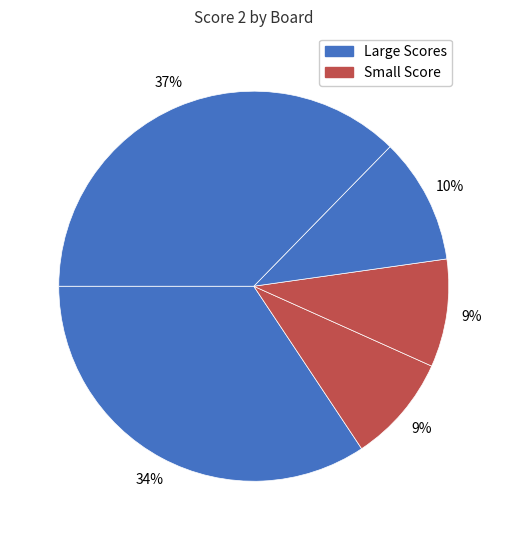

How many slices are in this pie chart?

5